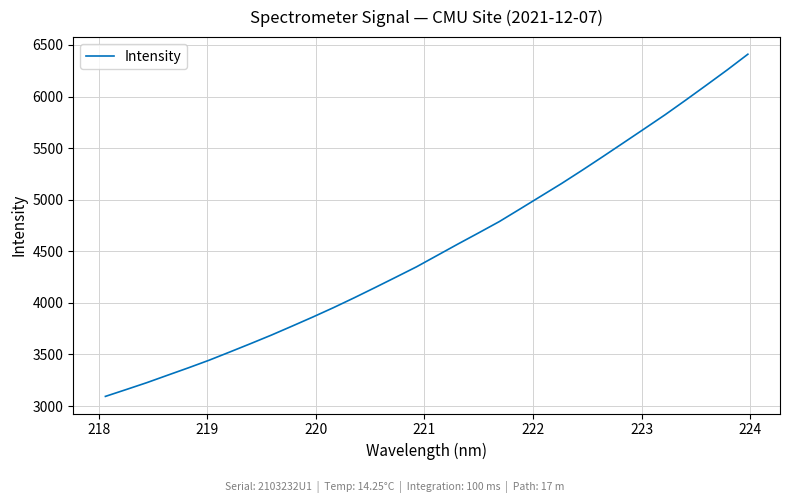

What is the difference between the second highest and minimum values?

3164.4